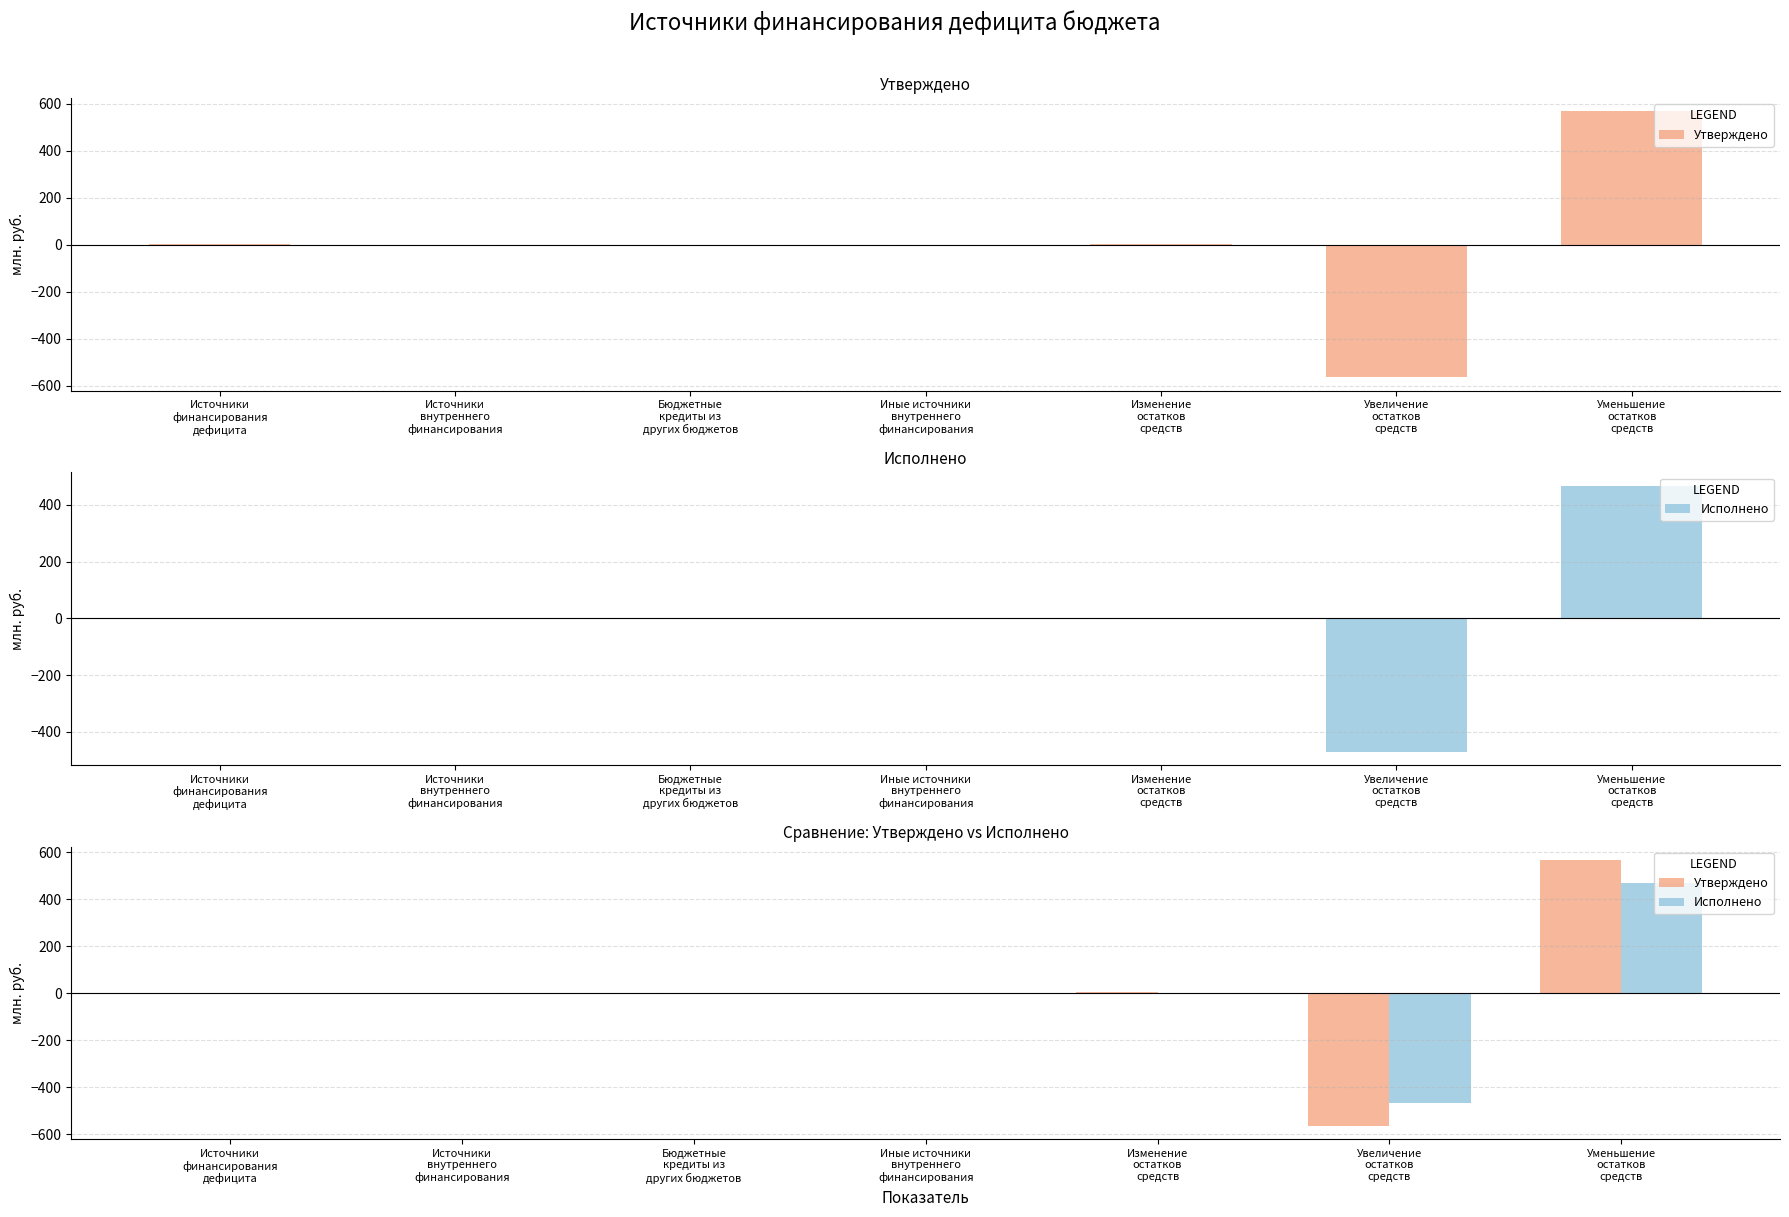

What is the average value of the Утверждено series?

0.8